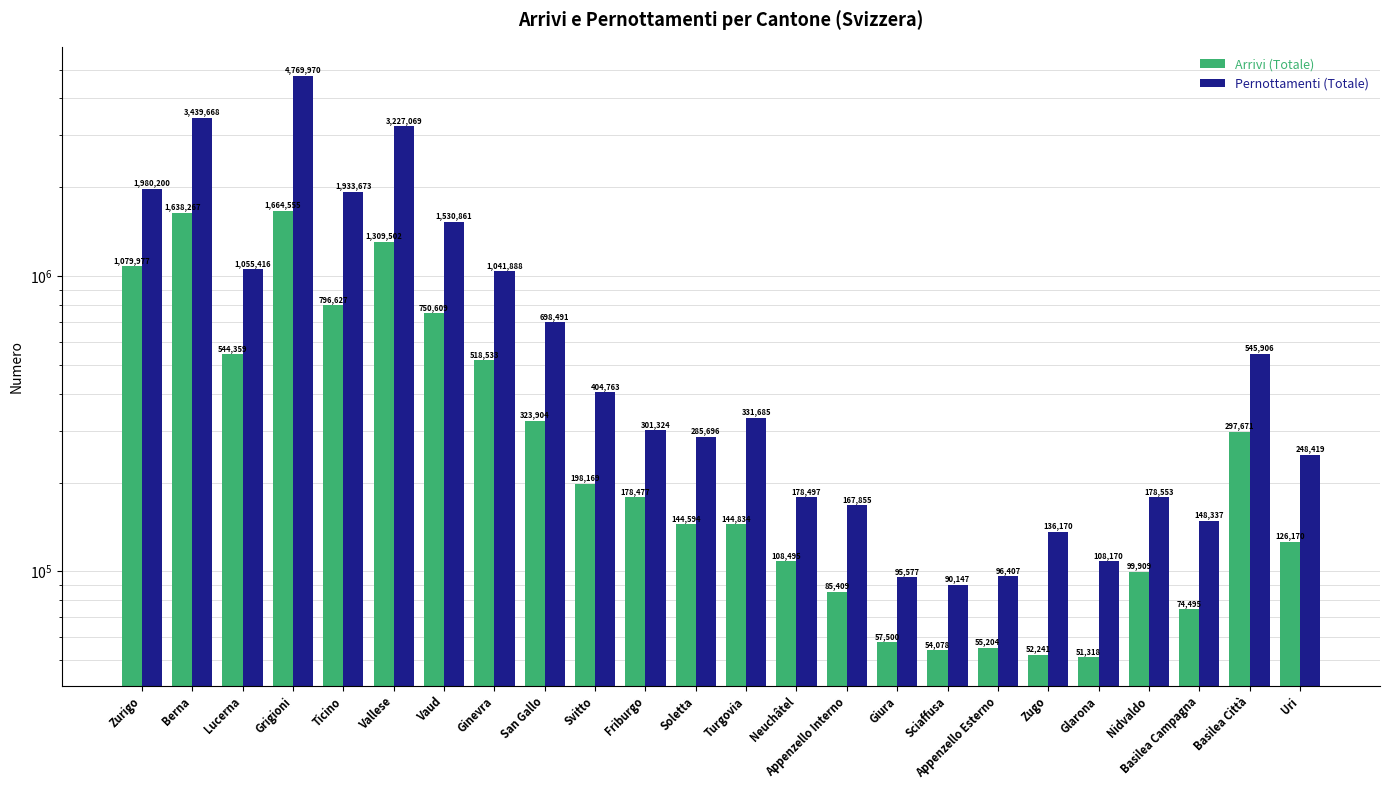

Reading right to left, transcribe all the data shown in this chart.

Arrivi (Totale): Uri=126170	Basilea Città=297671	Basilea Campagna=74495	Nidvaldo=99909	Glarona=51318	Zugo=52241	Appenzello Esterno=55204	Sciaffusa=54078	Giura=57500	Appenzello Interno=85409	Neuchâtel=108495	Turgovia=144834	Soletta=144594	Friburgo=178477	Svitto=198169	San Gallo=323904	Ginevra=518533	Vaud=750609	Vallese=1309502	Ticino=796627	Grigioni=1664555	Lucerna=544359	Berna=1638267	Zurigo=1079977
Pernottamenti (Totale): Uri=248419	Basilea Città=545906	Basilea Campagna=148337	Nidvaldo=178553	Glarona=108170	Zugo=136170	Appenzello Esterno=96407	Sciaffusa=90147	Giura=95577	Appenzello Interno=167855	Neuchâtel=178497	Turgovia=331685	Soletta=285696	Friburgo=301324	Svitto=404763	San Gallo=698491	Ginevra=1041888	Vaud=1530861	Vallese=3227069	Ticino=1933673	Grigioni=4769970	Lucerna=1055416	Berna=3439668	Zurigo=1980200